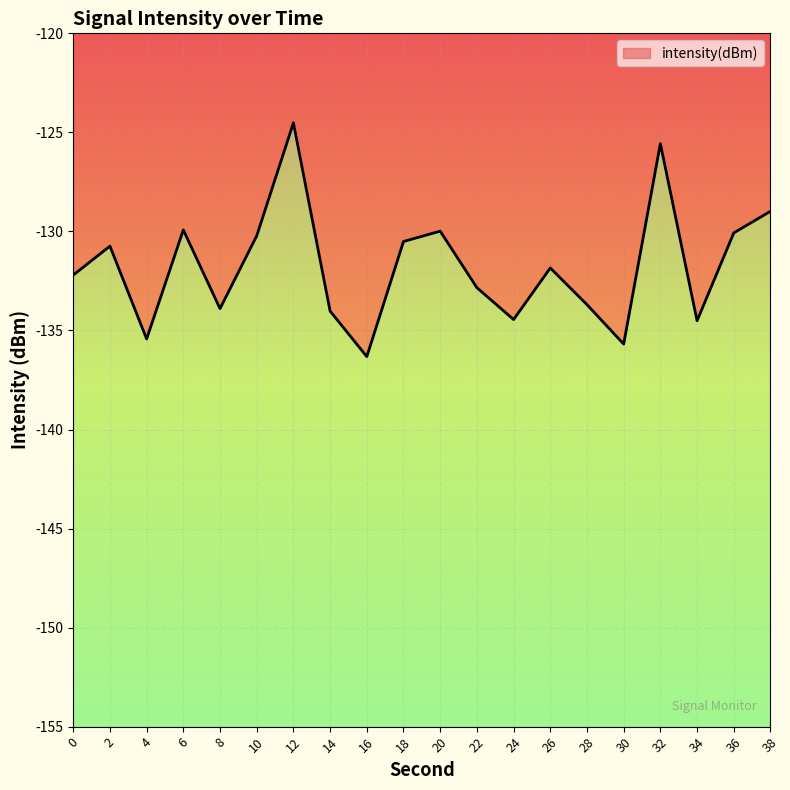

The chart shows a value of -134.5 at 34. True or false?

True